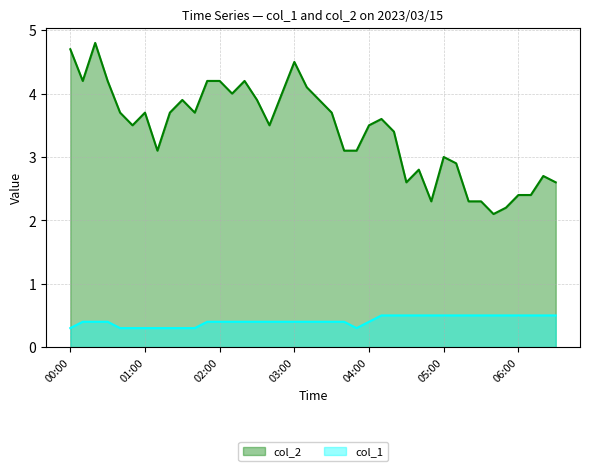

Rank the series by their maximum value, from lowest to highest.

col_1, col_2